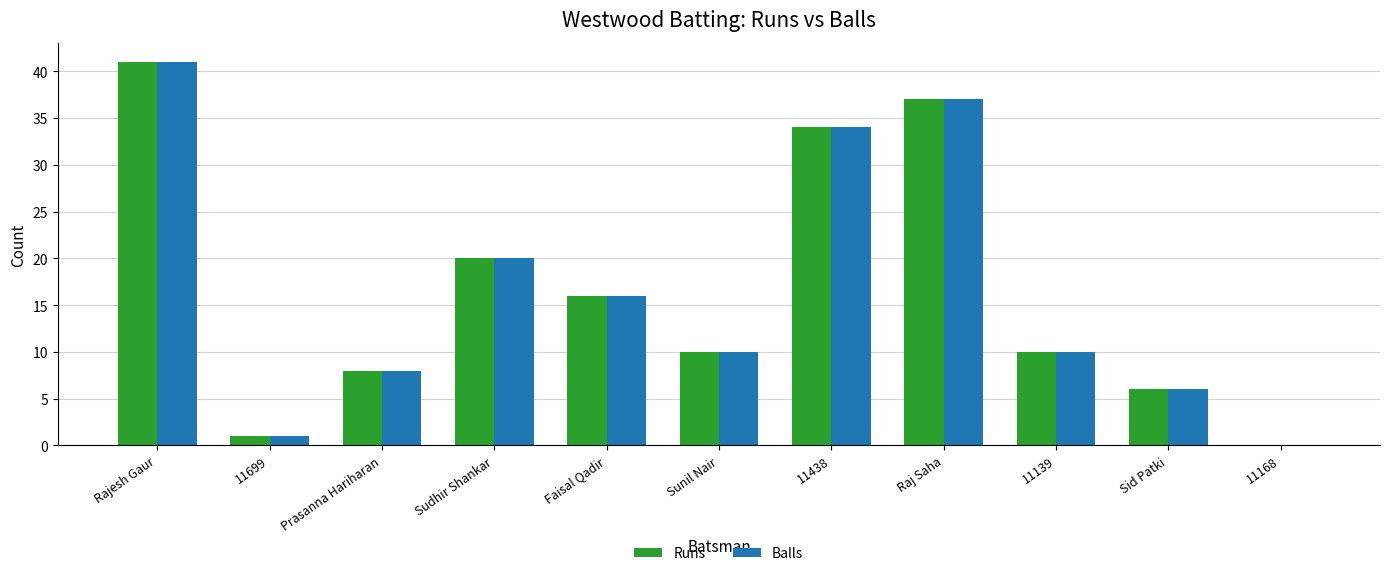

True or false: Balls has a value of 10 at 11139.

True